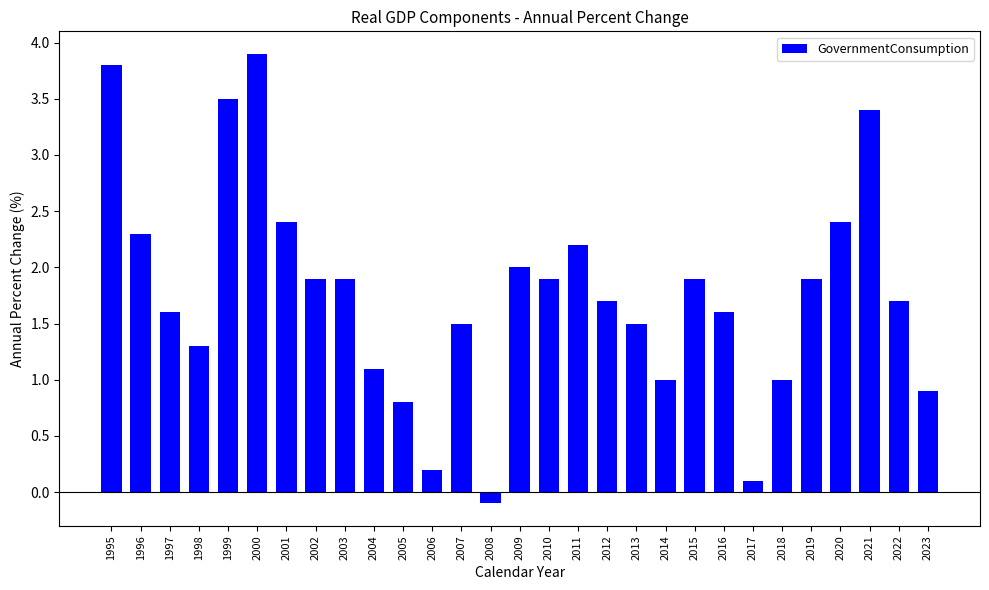

What is the difference between the maximum and minimum values?

4.0